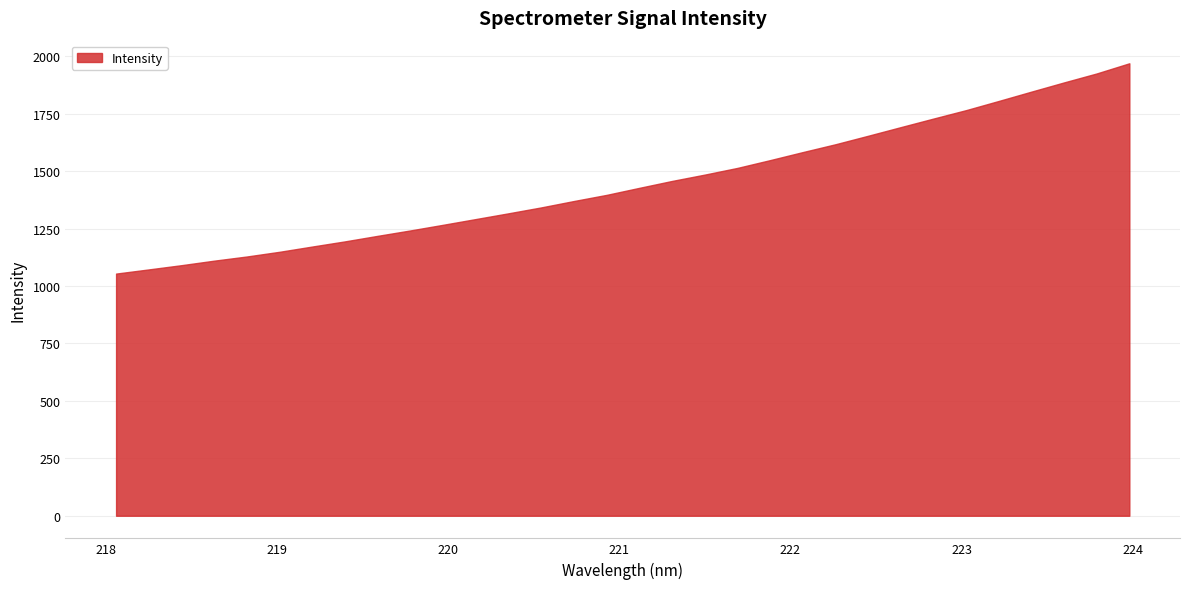

Where is the data nearest to the value 1511?

221.6902